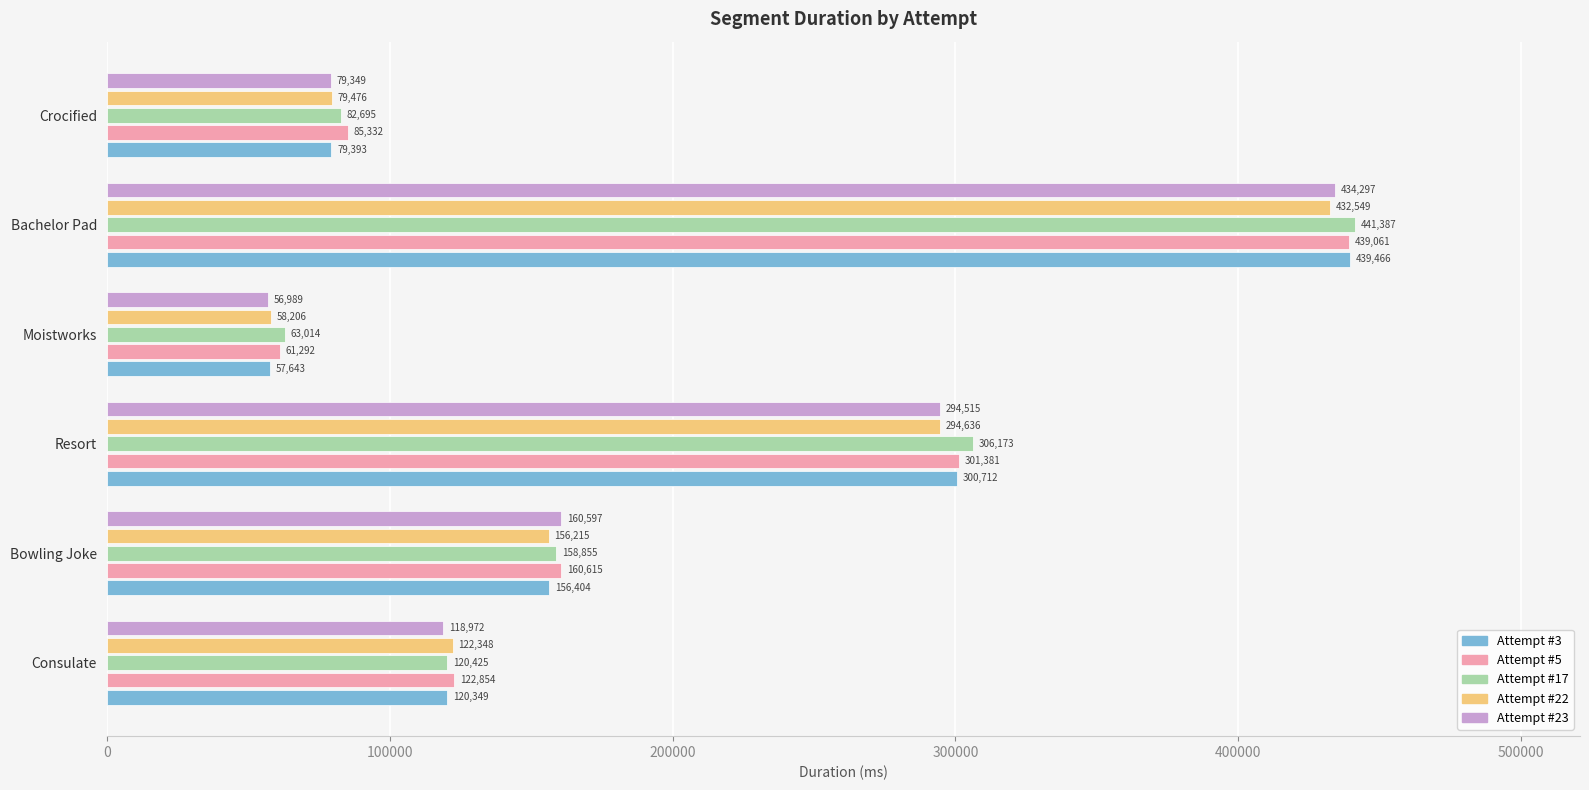

Which series changed the most between Consulate and Crocified?

Attempt #22